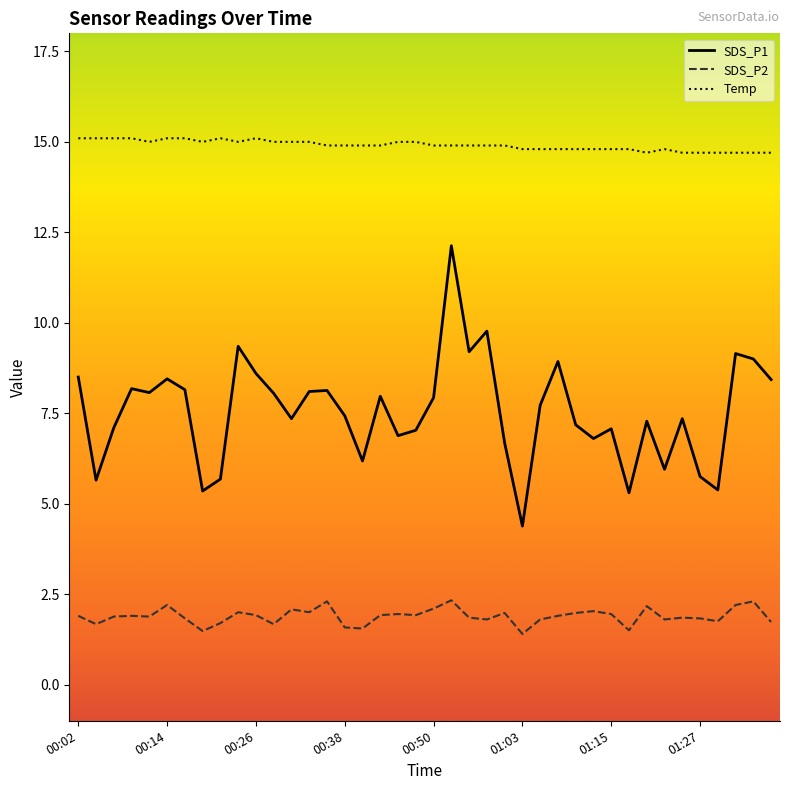

Which series has the largest range (max minus min)?

SDS_P1